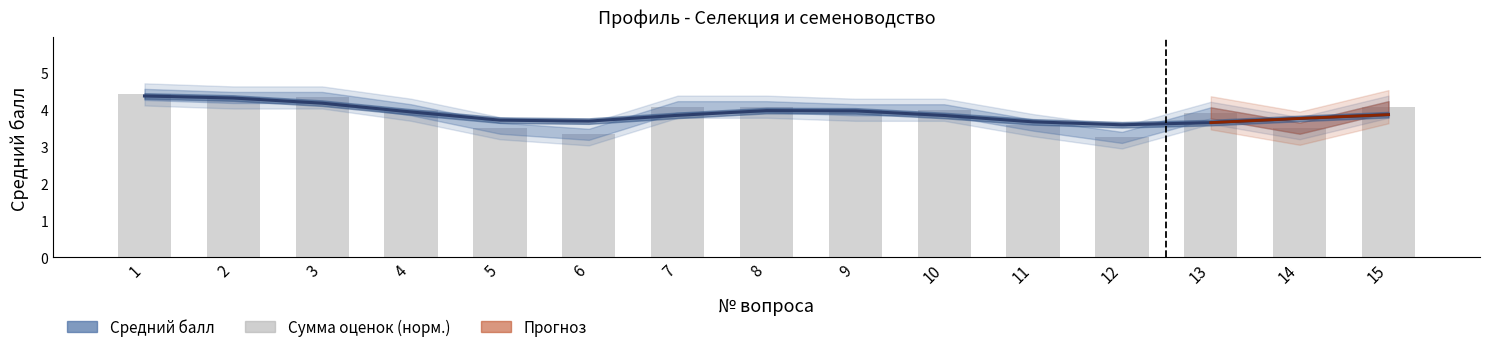

How many bars are there in total?

15